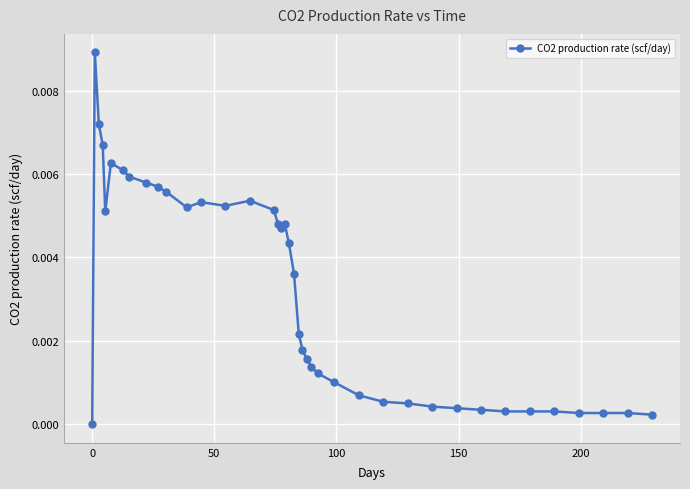

Is this an area chart (filled region under the line)?

No